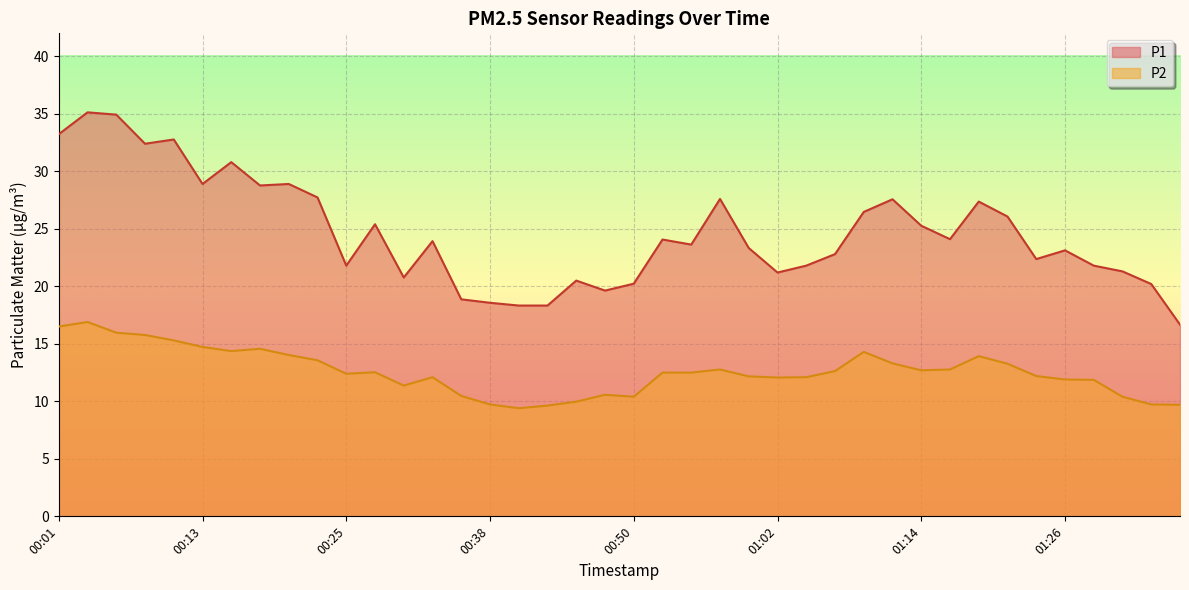

Reading right to left, list all the values displayed in this chart.

P1: 01:36=16.7	01:34=20.2	01:31=21.3	01:29=21.8	01:26=23.1	01:24=22.4	01:21=26.1	01:19=27.4	01:16=24.1	01:14=25.3	01:12=27.6	01:09=26.5	01:07=22.8	01:04=21.8	01:02=21.2	00:59=23.3	00:57=27.6	00:55=23.6	00:52=24.1	00:50=20.2	00:47=19.6	00:45=20.5	00:42=18.3	00:40=18.3	00:38=18.6	00:35=18.9	00:33=23.9	00:30=20.8	00:28=25.4	00:25=21.8	00:23=27.7	00:21=28.9	00:18=28.8	00:16=30.8	00:13=28.9	00:11=32.8	00:08=32.4	00:06=34.9	00:03=35.1	00:01=33.2
P2: 01:36=9.7	01:34=9.7	01:31=10.4	01:29=11.9	01:26=11.9	01:24=12.2	01:21=13.3	01:19=13.9	01:16=12.8	01:14=12.7	01:12=13.3	01:09=14.3	01:07=12.6	01:04=12.1	01:02=12.1	00:59=12.2	00:57=12.8	00:55=12.5	00:52=12.5	00:50=10.4	00:47=10.6	00:45=10.0	00:42=9.6	00:40=9.4	00:38=9.7	00:35=10.5	00:33=12.1	00:30=11.4	00:28=12.5	00:25=12.4	00:23=13.6	00:21=14.0	00:18=14.6	00:16=14.4	00:13=14.7	00:11=15.3	00:08=15.8	00:06=16.0	00:03=16.9	00:01=16.5